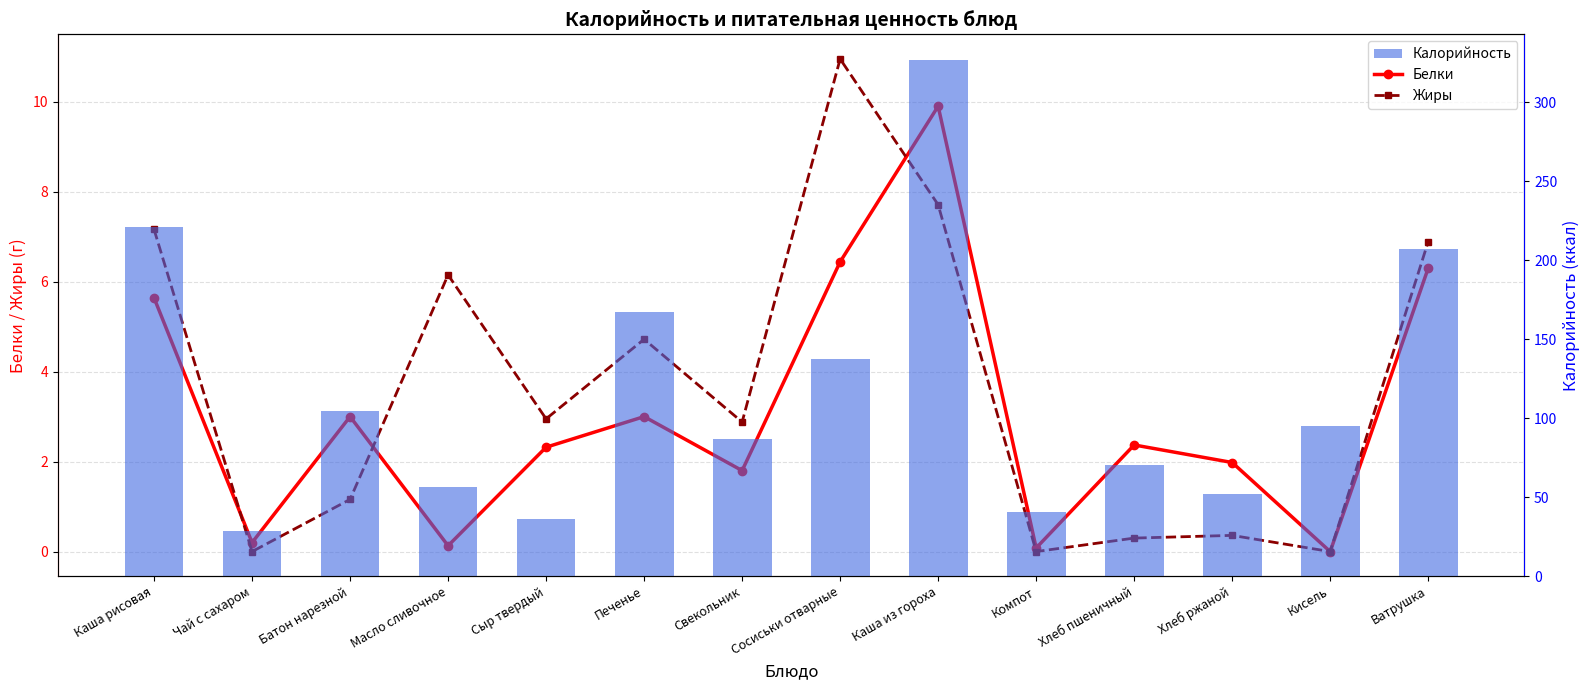

What are all the series names shown in the legend?

Белки, Жиры, Калорийность